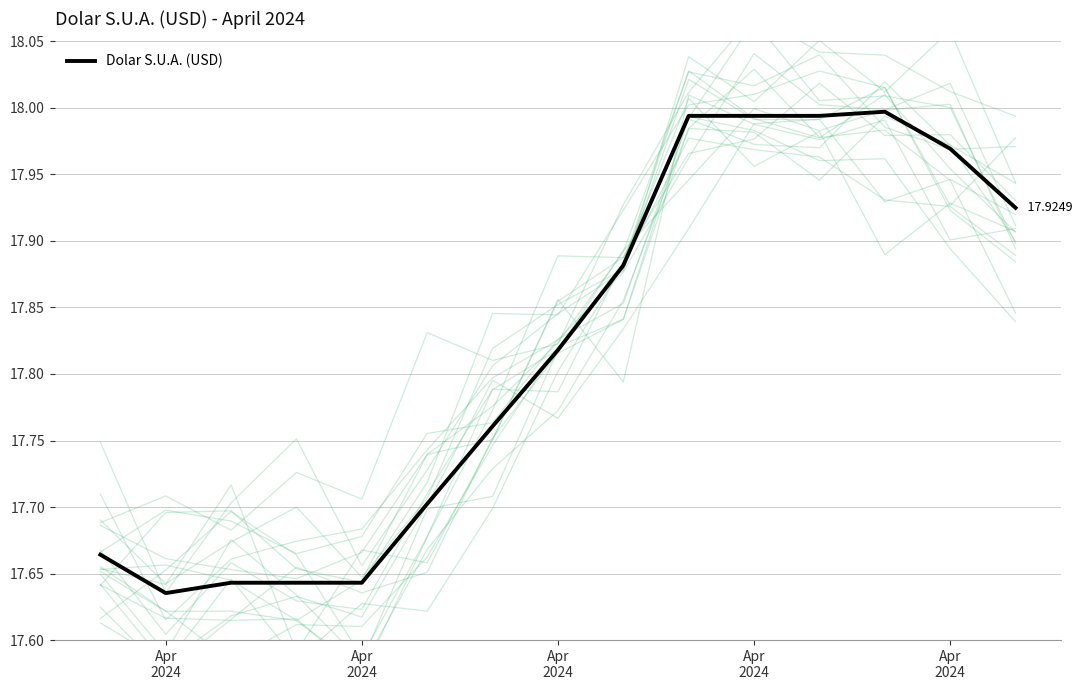

What is the greatest value displayed?

18.0